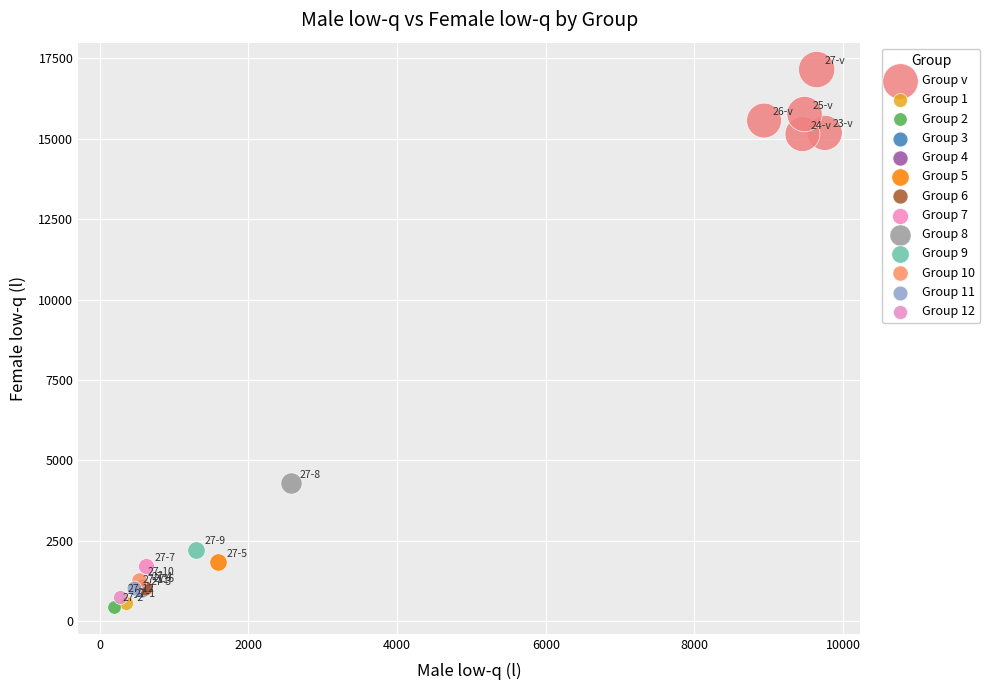

What are all the series names shown in the legend?

Group v, Group 1, Group 2, Group 3, Group 4, Group 5, Group 6, Group 7, Group 8, Group 9, Group 10, Group 11, Group 12